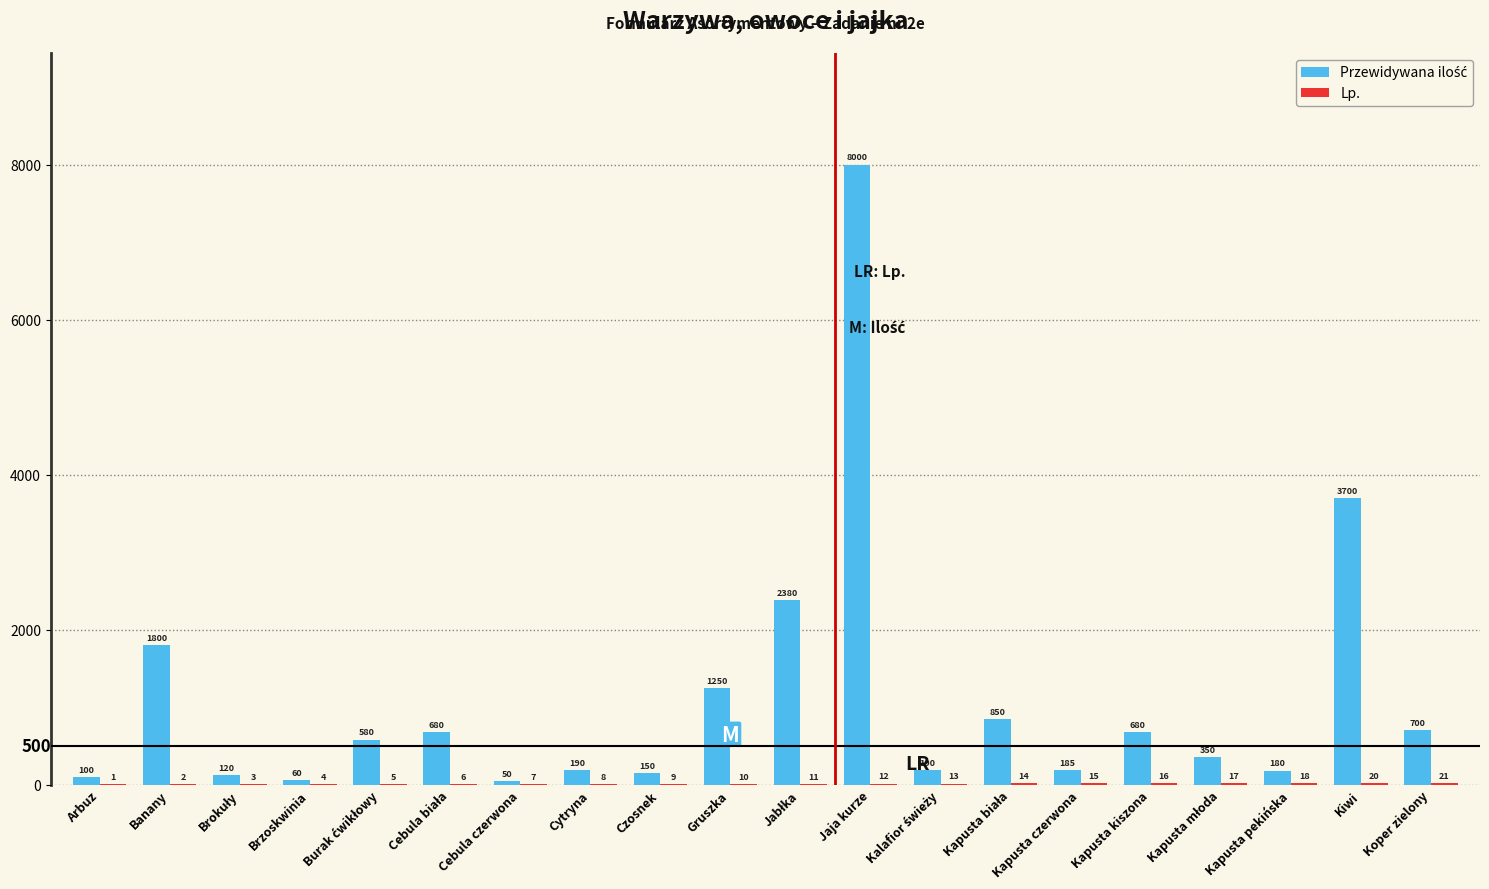

What is the total value across all series at Kapusta kiszona?

696